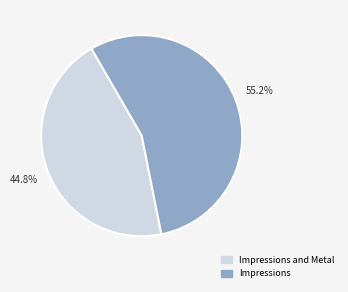

The Impressions and Metal slice represents 56% of the pie. True or false?

False